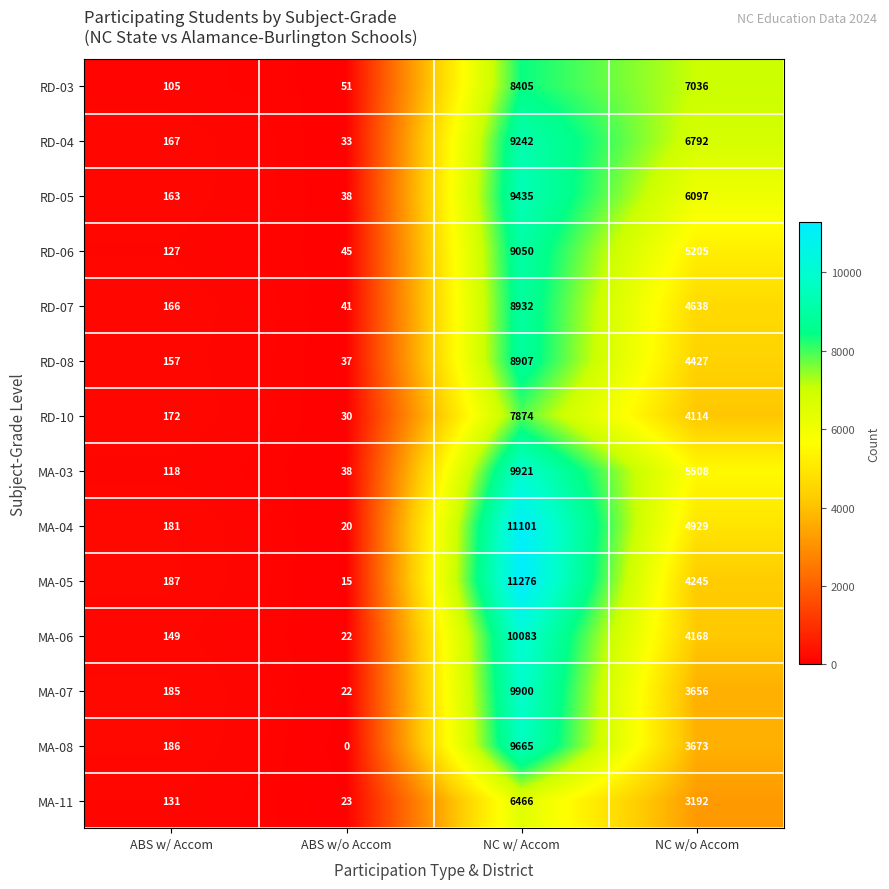

What is the total value across all series at ABS w/o Accom?

415